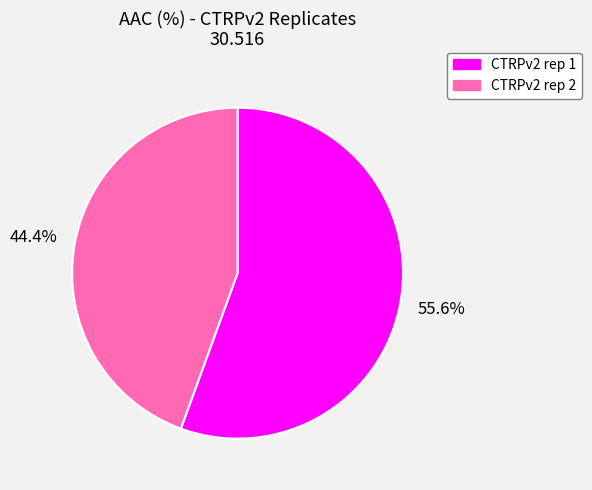

Is it true that CTRPv2 rep 1 is 56% of the pie?

True